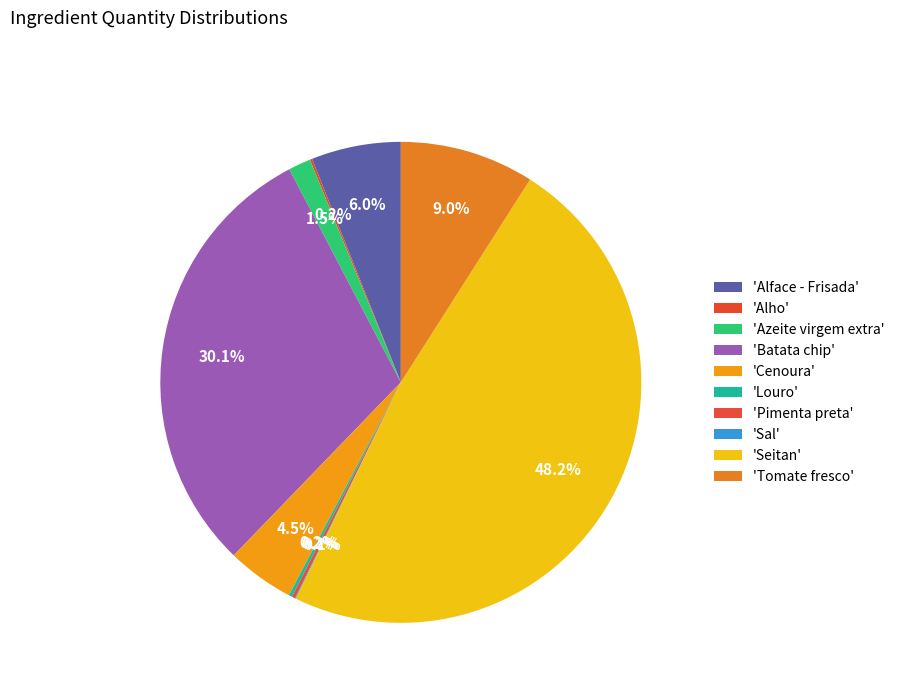

Is there a majority slice in this chart?

No